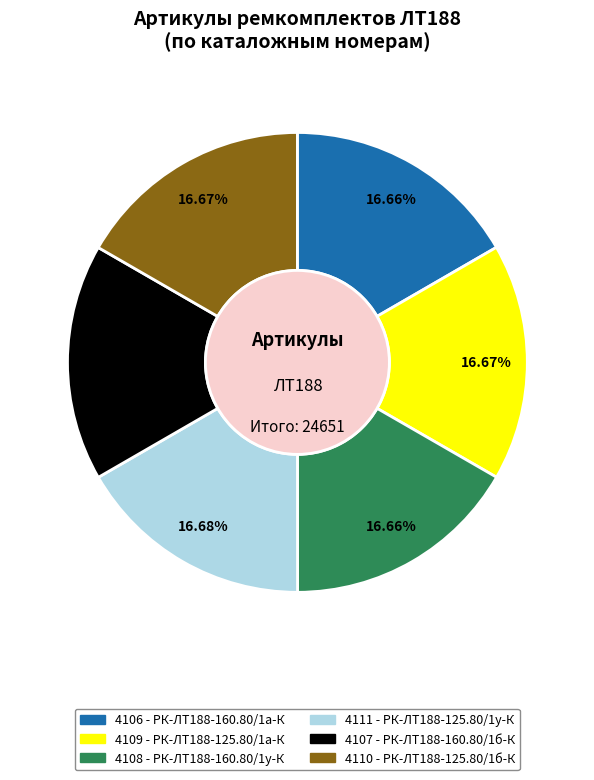

Does any single category account for the majority?

No